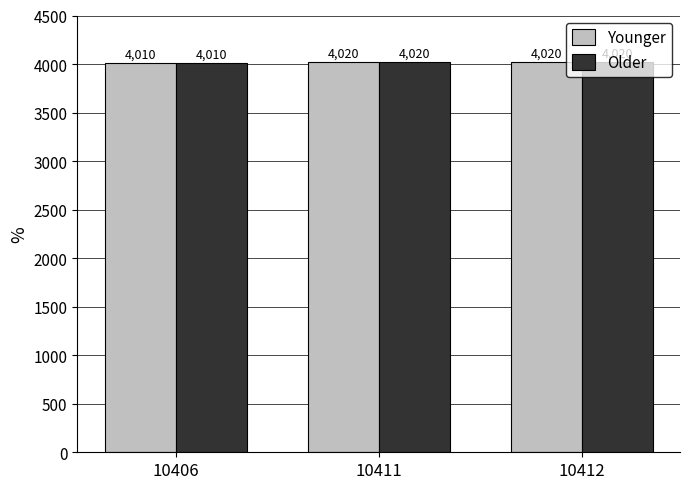

True or false: Younger has a value of 1755 at 10411.

False